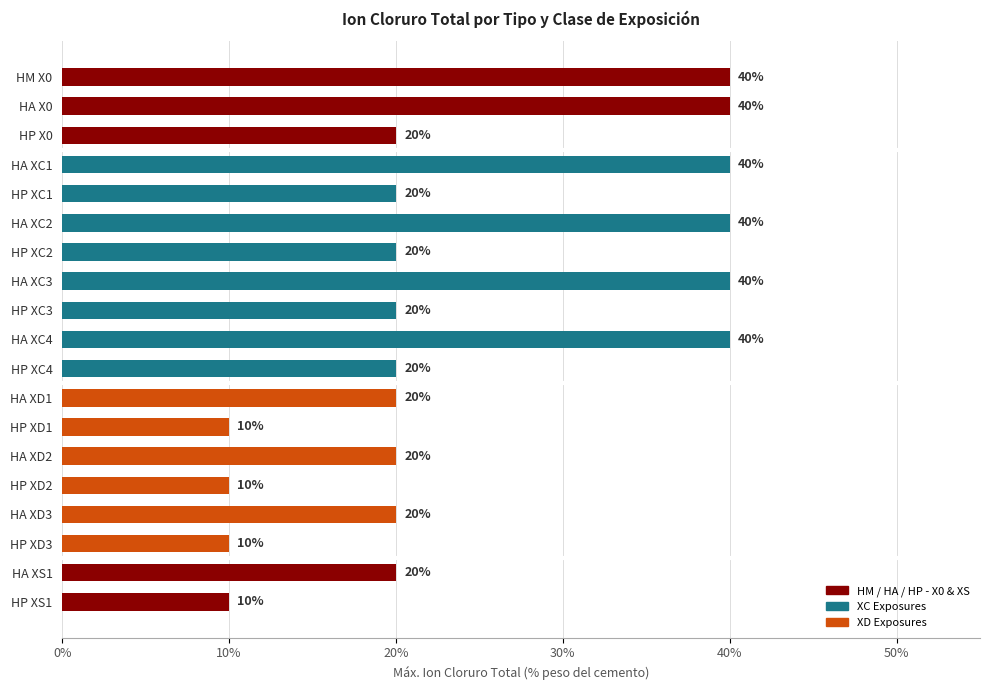

Between HA XC2 and HP XC3, which is larger?

HA XC2